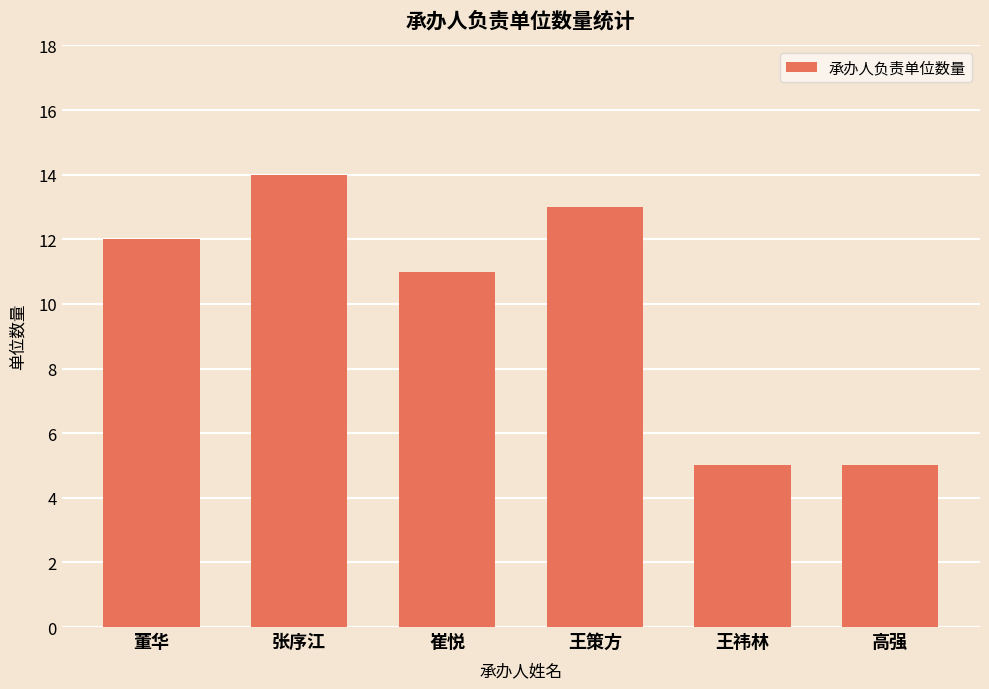

Reading left to right, extract all data points from this chart.

12	14	11	13	5	5